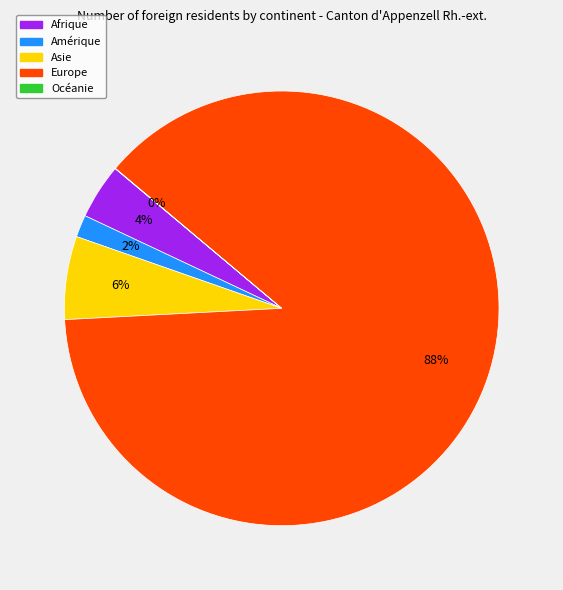

Do Amérique and Asie together represent more than half of the pie?

No